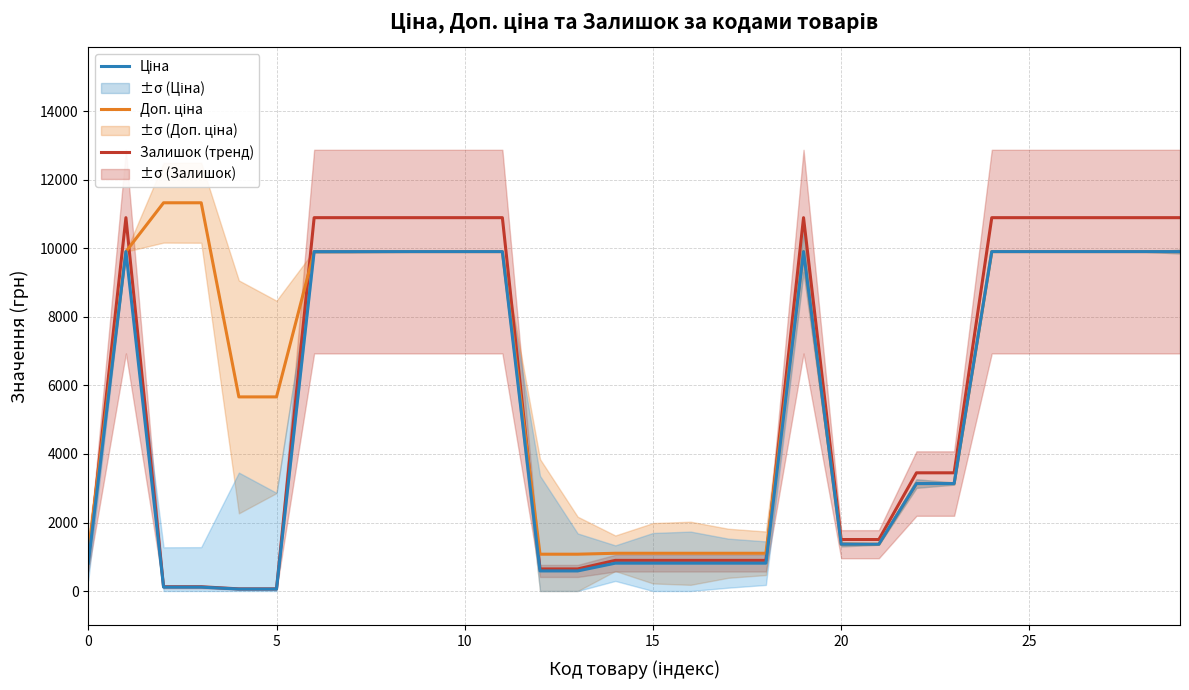

What value does the Залишок (тренд) series have at 9?

10899.3